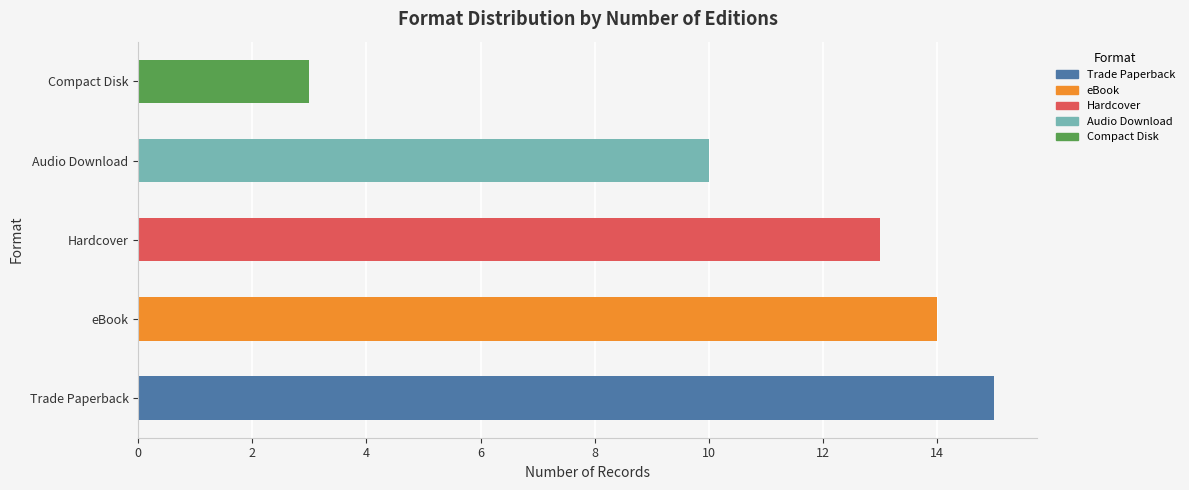

What is the sum of the values at Hardcover and eBook?

27